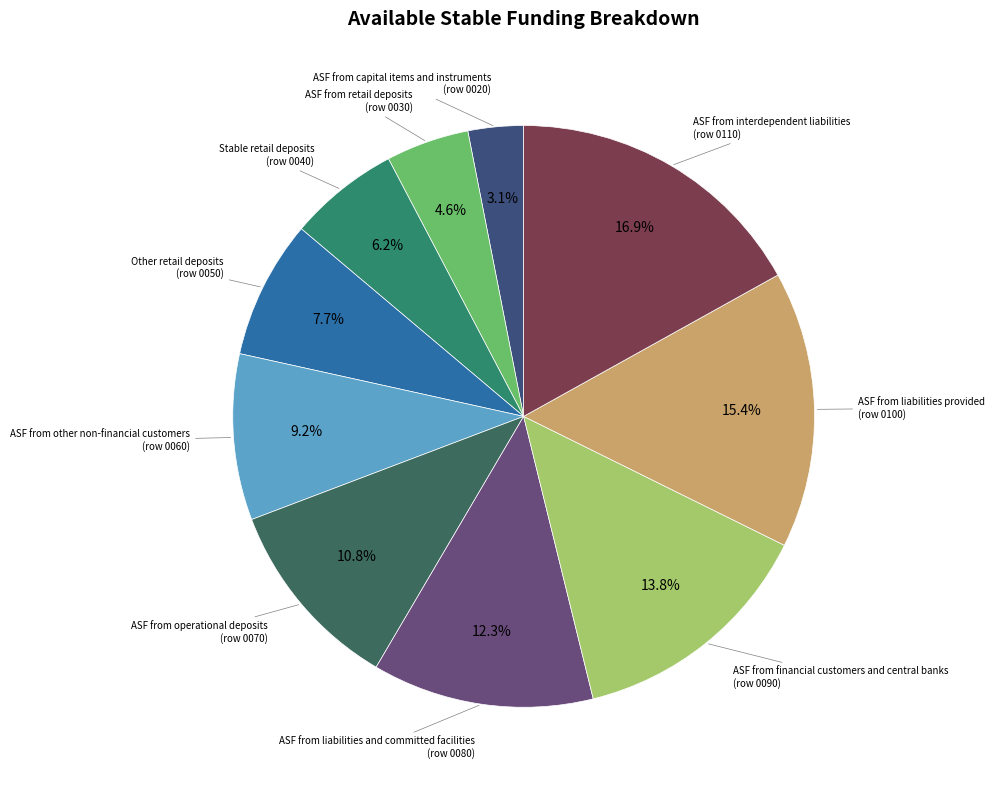

Combined, do ASF from financial customers and central banks and ASF from operational deposits account for over 50%?

No